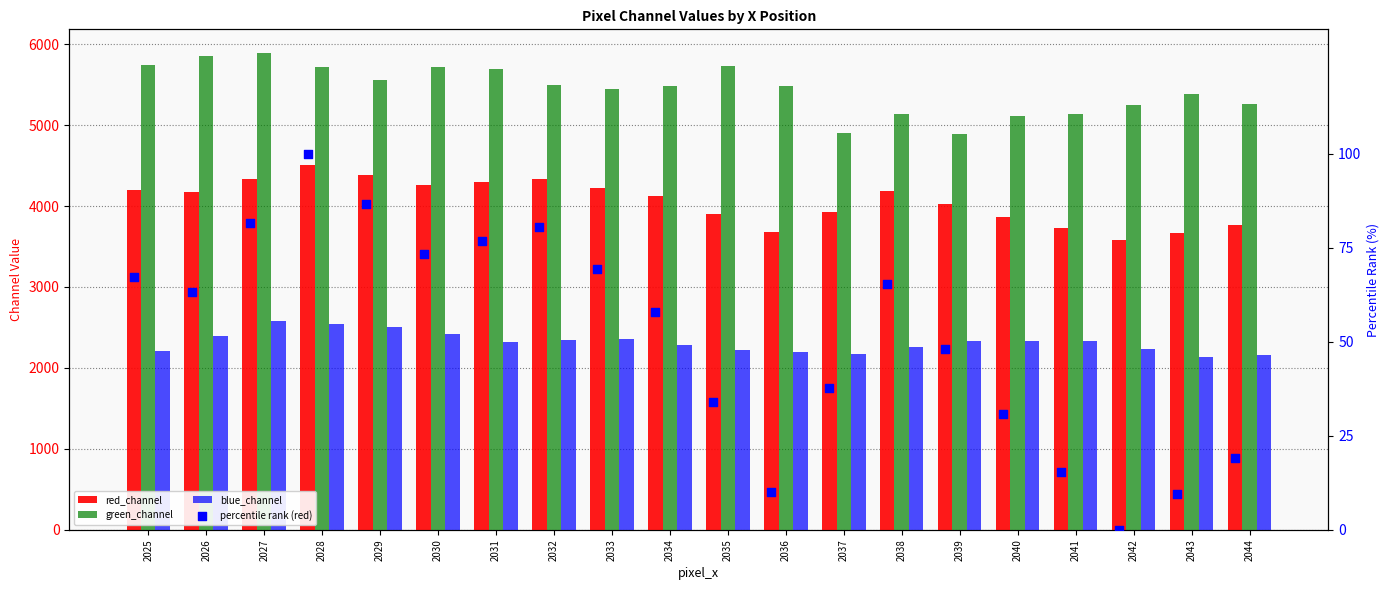

Which series reaches the minimum Y coordinate?

percentile rank (red)